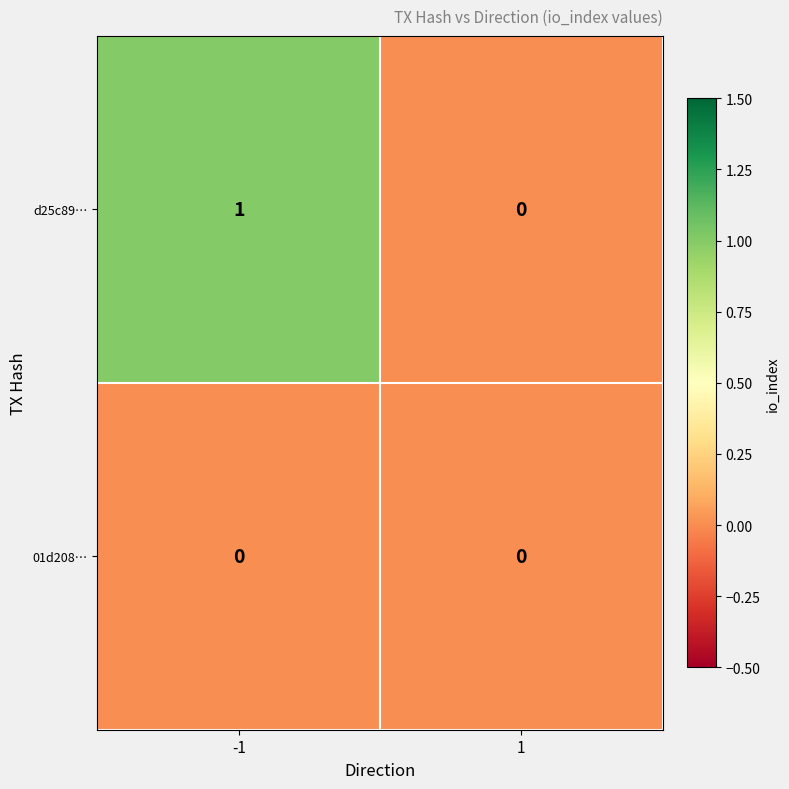

List the series in order of their peak value, highest first.

d25c89…, 01d208…